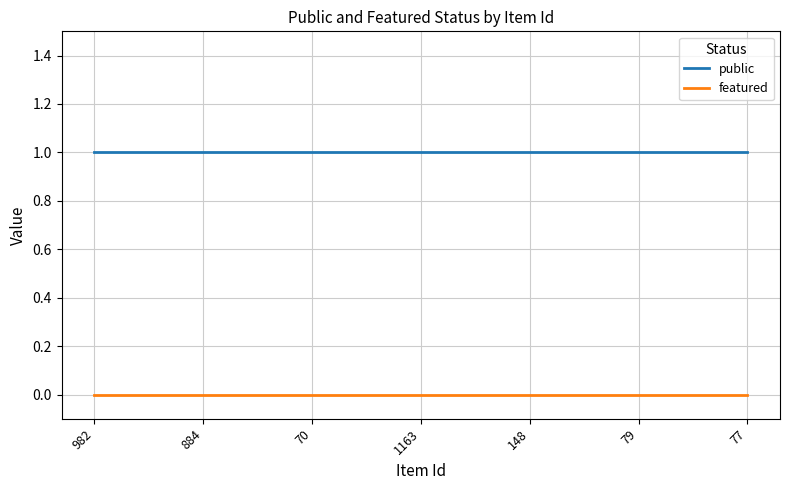

True or false: featured and public intersect in this chart.

False